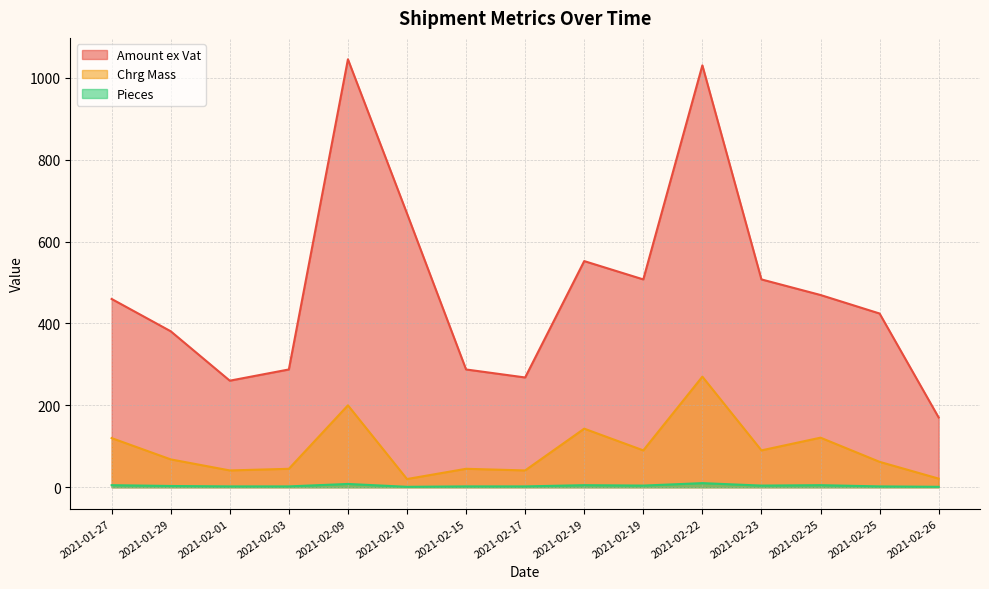

Reading left to right, extract all data points from this chart.

Amount ex Vat: 2021-01-27=459.7	2021-02-25=469.4	2021-02-19=552.2	2021-02-22=1030.2	2021-02-10=668.5	2021-02-26=170.3	2021-02-01=260.2	2021-02-17=268.0	2021-02-03=287.6	2021-02-15=287.6	2021-02-25=424.2	2021-01-29=380.9	2021-02-19=507.5	2021-02-23=507.5	2021-02-09=1045.0
Chrg Mass: 2021-01-27=120.0	2021-02-25=121.0	2021-02-19=143.0	2021-02-22=270.0	2021-02-10=20.0	2021-02-26=21.0	2021-02-01=41.0	2021-02-17=41.0	2021-02-03=45.0	2021-02-15=45.0	2021-02-25=62.0	2021-01-29=68.0	2021-02-19=90.0	2021-02-23=90.0	2021-02-09=200.0
Pieces: 2021-01-27=5.0	2021-02-25=5.0	2021-02-19=5.0	2021-02-22=10.0	2021-02-10=1.0	2021-02-26=1.0	2021-02-01=2.0	2021-02-17=2.0	2021-02-03=2.0	2021-02-15=2.0	2021-02-25=2.0	2021-01-29=3.0	2021-02-19=4.0	2021-02-23=4.0	2021-02-09=8.0